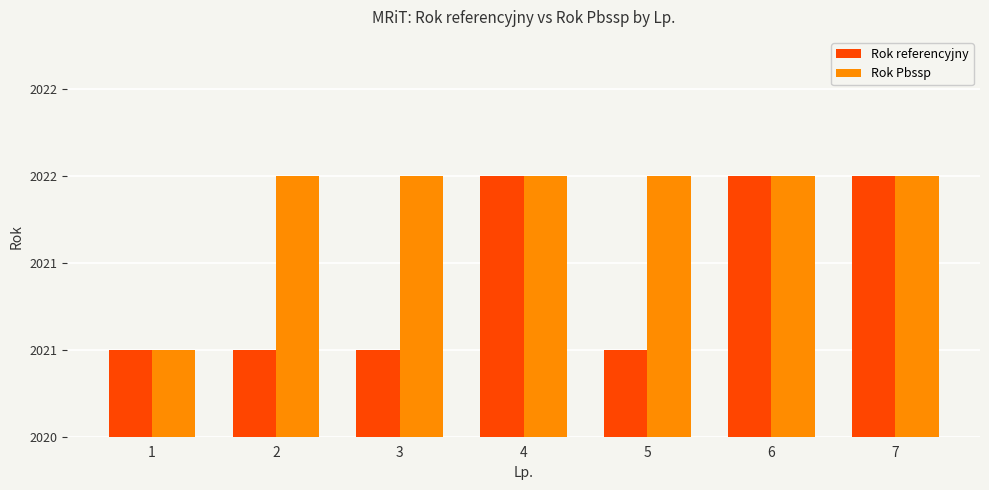

True or false: Rok referencyjny has a value of 1175 at 4.

False